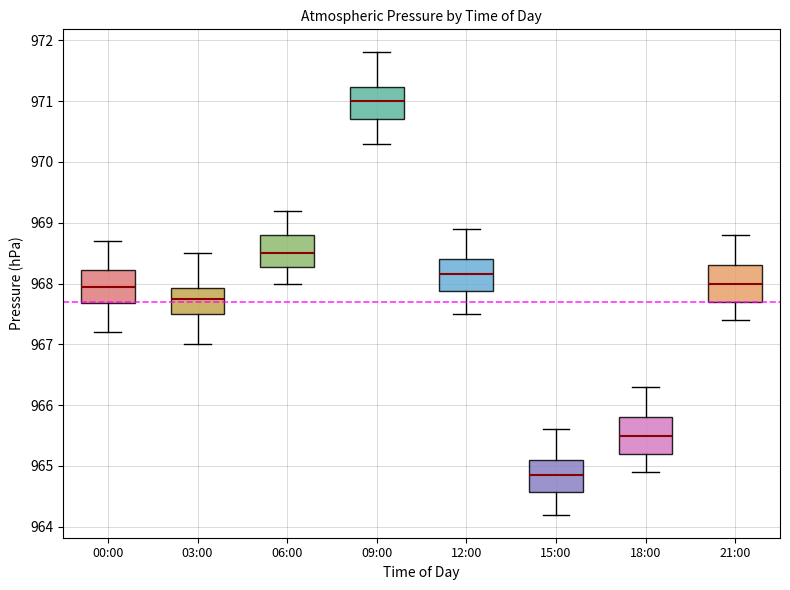

Reading left to right, transcribe this box plot: for each box, give where its median line is, the range the box spans, and where its two whiskers end, as read against the y-axis. The values are not printed on the chart, so give them approximately, as read against the axis.

00:00: median 968.0, box 967.7 to 968.2, whiskers 967.2 to 968.7
03:00: median 967.8, box 967.5 to 967.9, whiskers 967.0 to 968.5
06:00: median 968.5, box 968.3 to 968.8, whiskers 968.0 to 969.2
09:00: median 971.0, box 970.7 to 971.2, whiskers 970.3 to 971.8
12:00: median 968.2, box 967.9 to 968.4, whiskers 967.5 to 968.9
15:00: median 964.9, box 964.6 to 965.1, whiskers 964.2 to 965.6
18:00: median 965.5, box 965.2 to 965.8, whiskers 964.9 to 966.3
21:00: median 968.0, box 967.7 to 968.3, whiskers 967.4 to 968.8